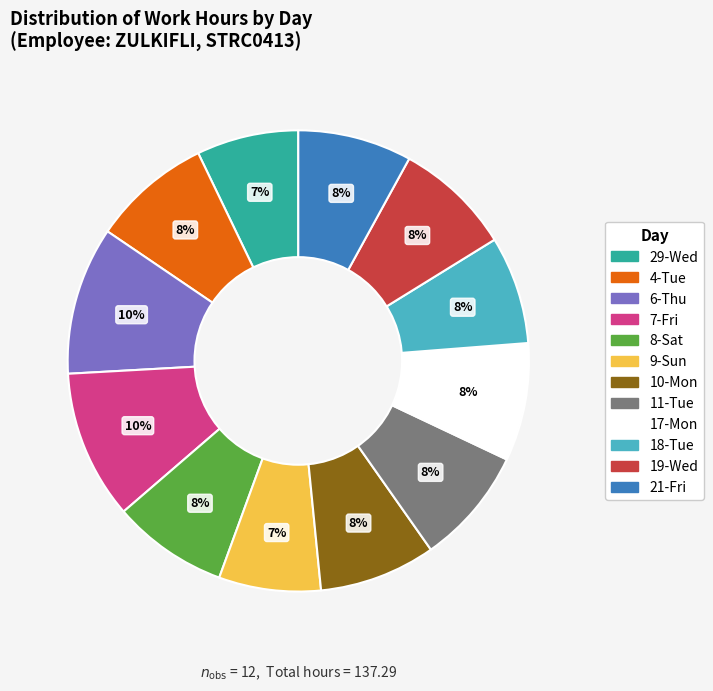

To the nearest percent, what is the difference between the largest and smallest slice percentages?

3%